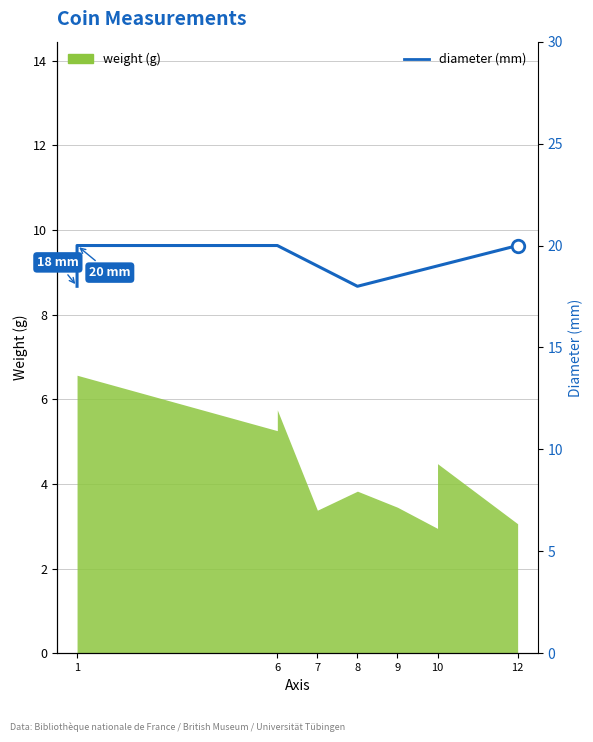

What is the minimum value shown in the chart?

18